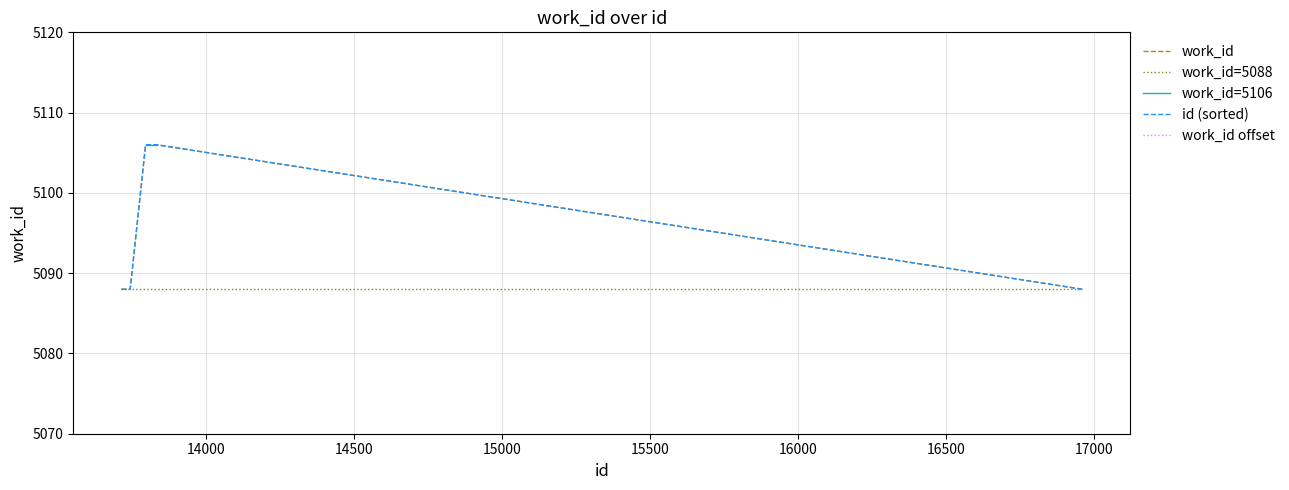

Rank the categories by value from lowest to highest.

13715, 13745, 16960, 13797, 13826, 13830, 13831, 13832, 13833, 13834